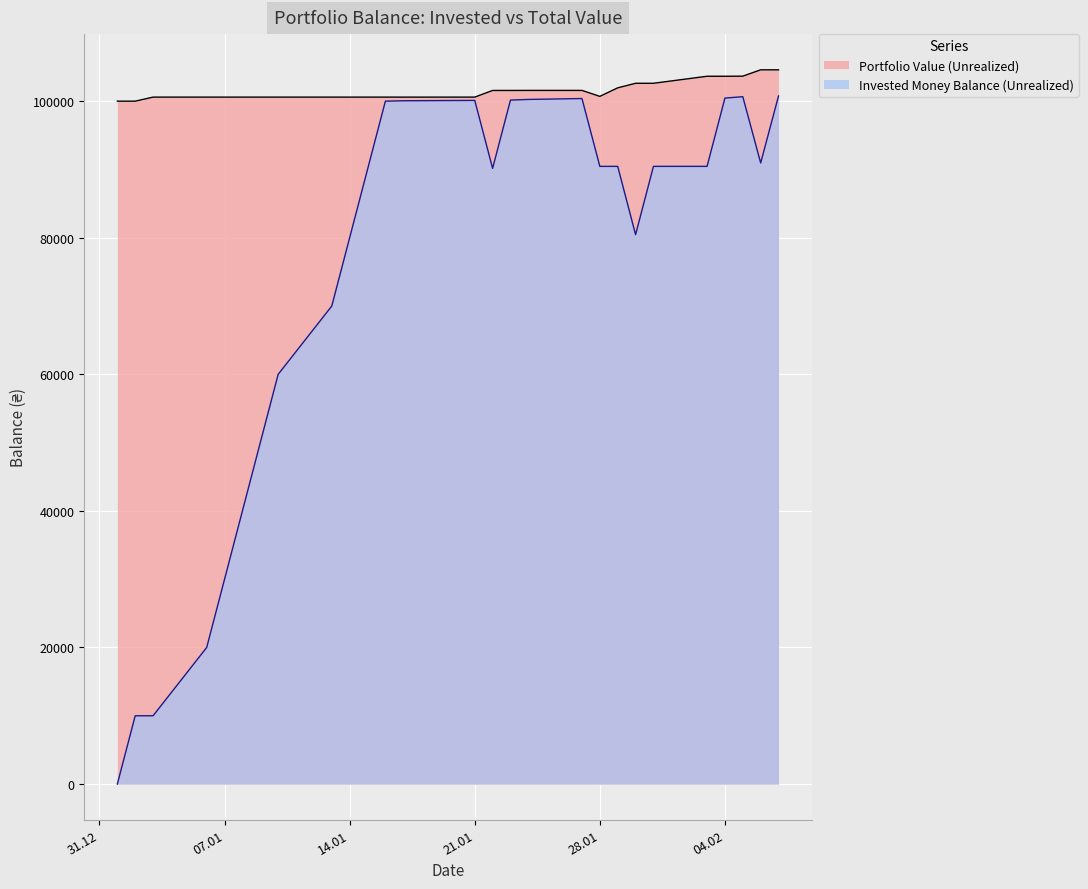

At which label does Invested Money Balance (Unrealized) reach its peak?

07.02.2020